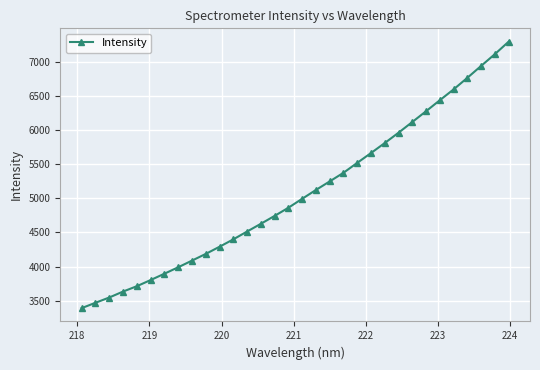

What is the sum of all values?

162382.6